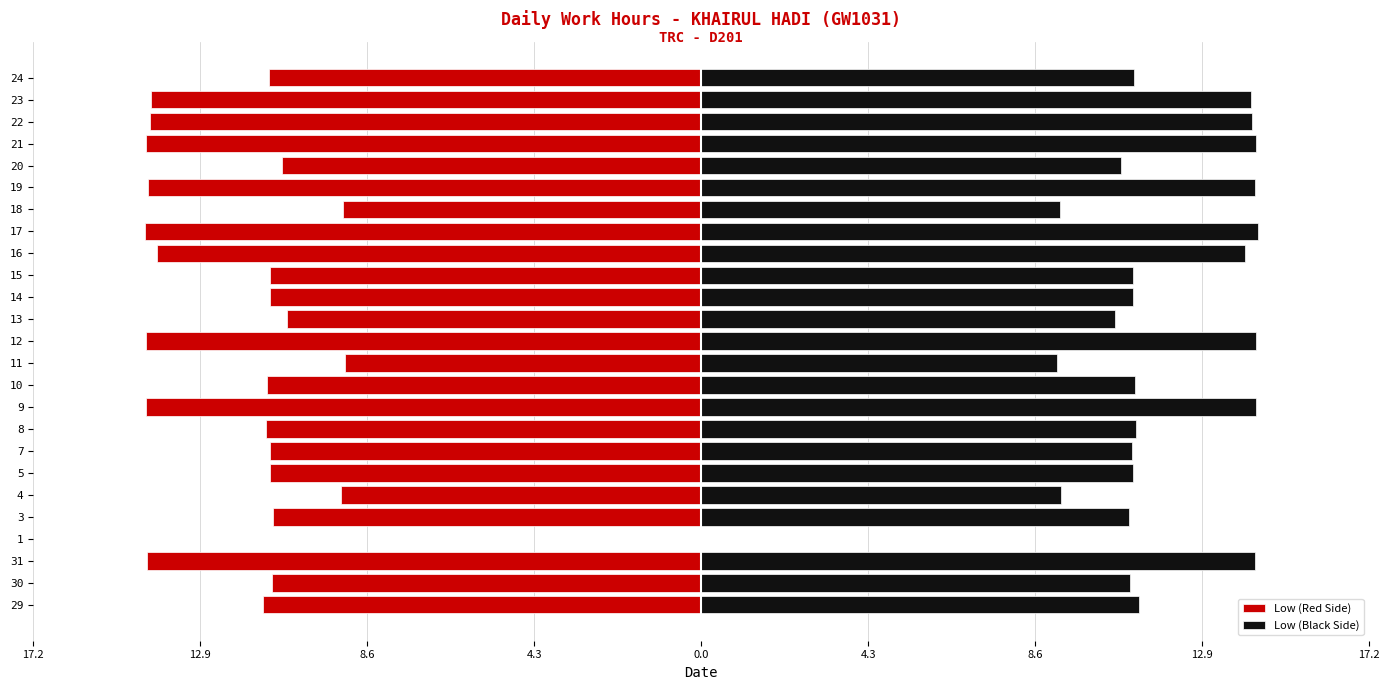

Rank the series by their average value, from highest to lowest.

Low (Black Side), Low (Red Side)